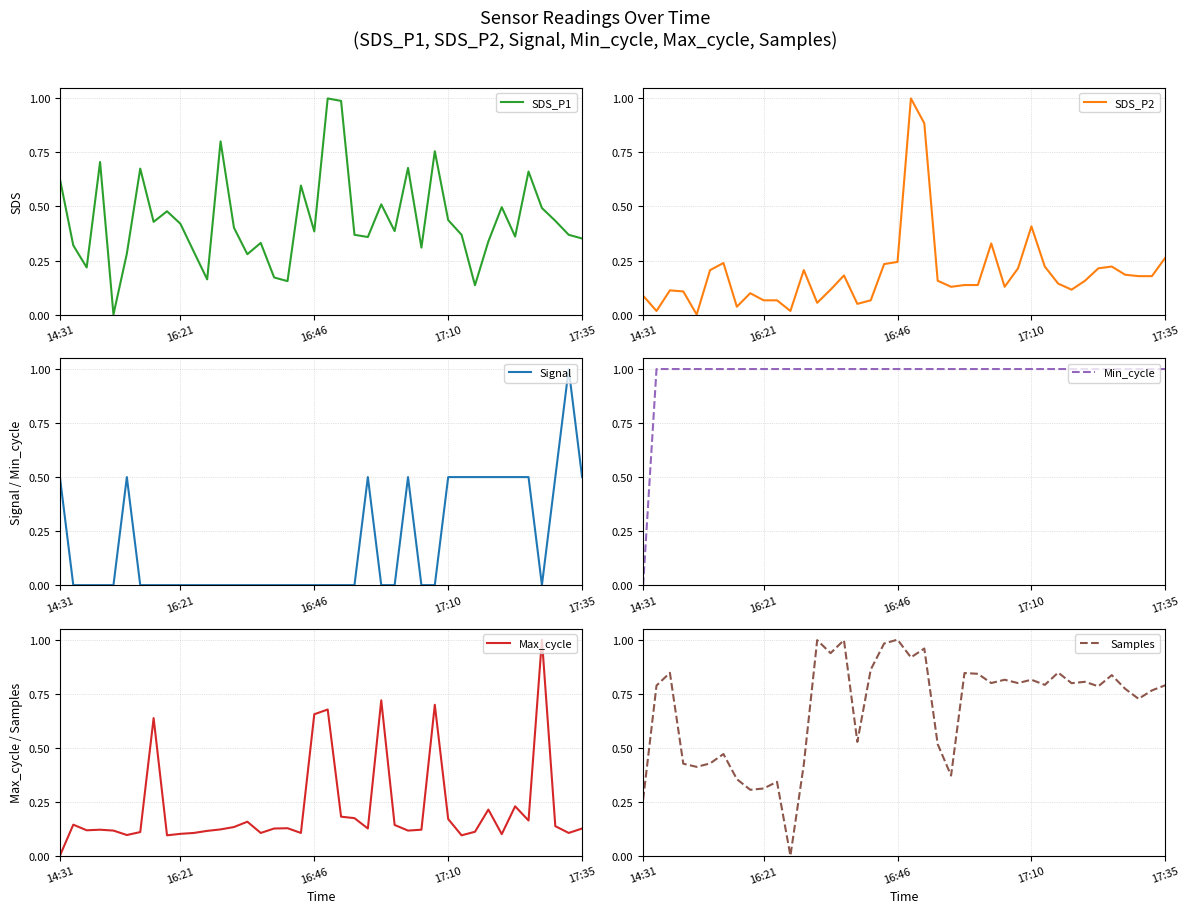

At which label does Max_cycle reach its peak?

36